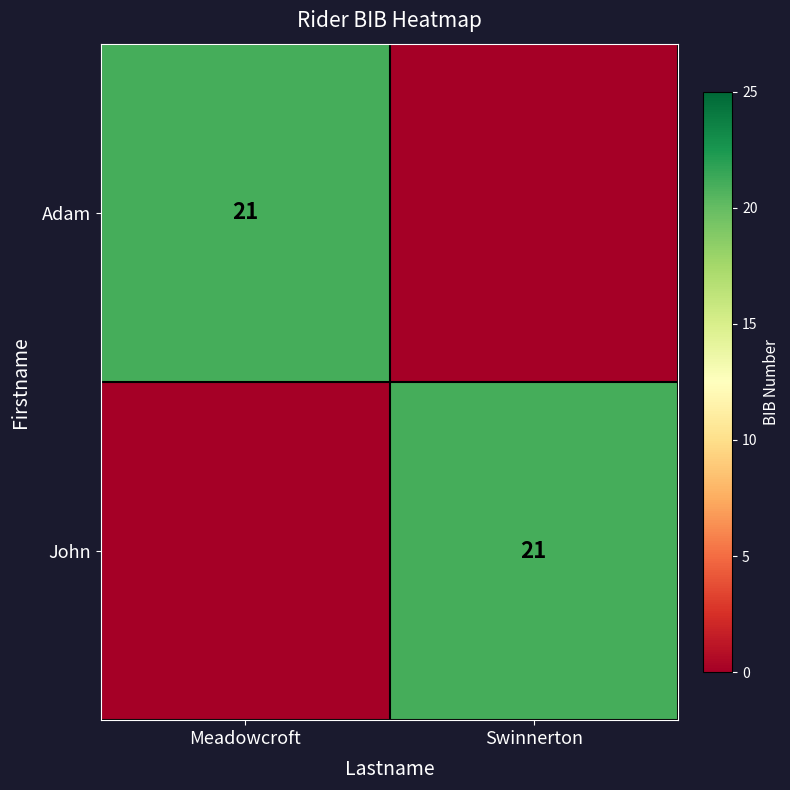

Is it true that Adam equals 6 at Meadowcroft?

False